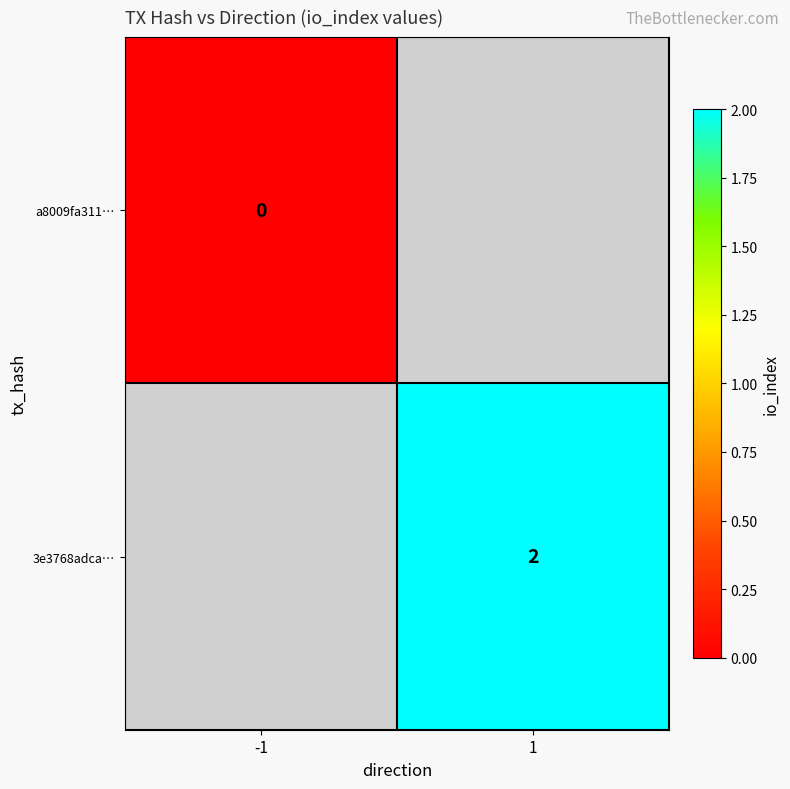

The 3e3768adca… series shows 2 at 1. True or false?

True